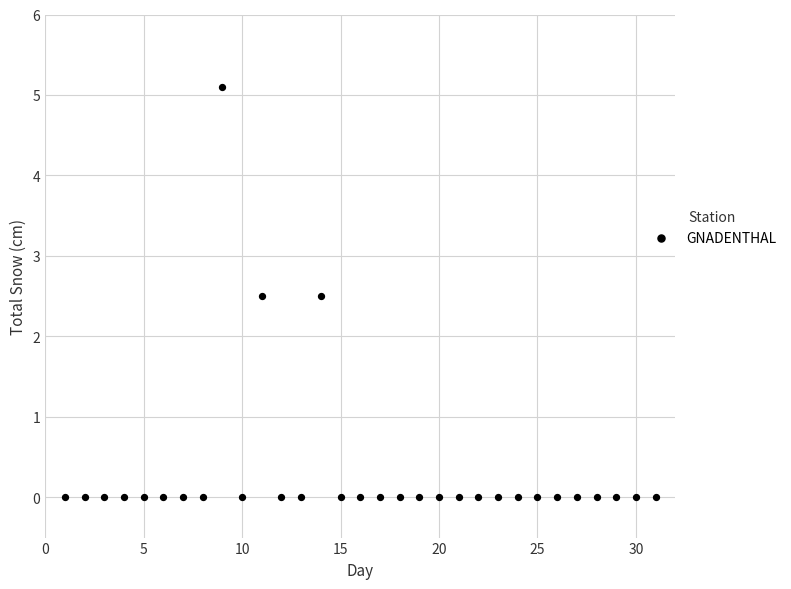

What is the range of Y values (max minus min)?

5.1